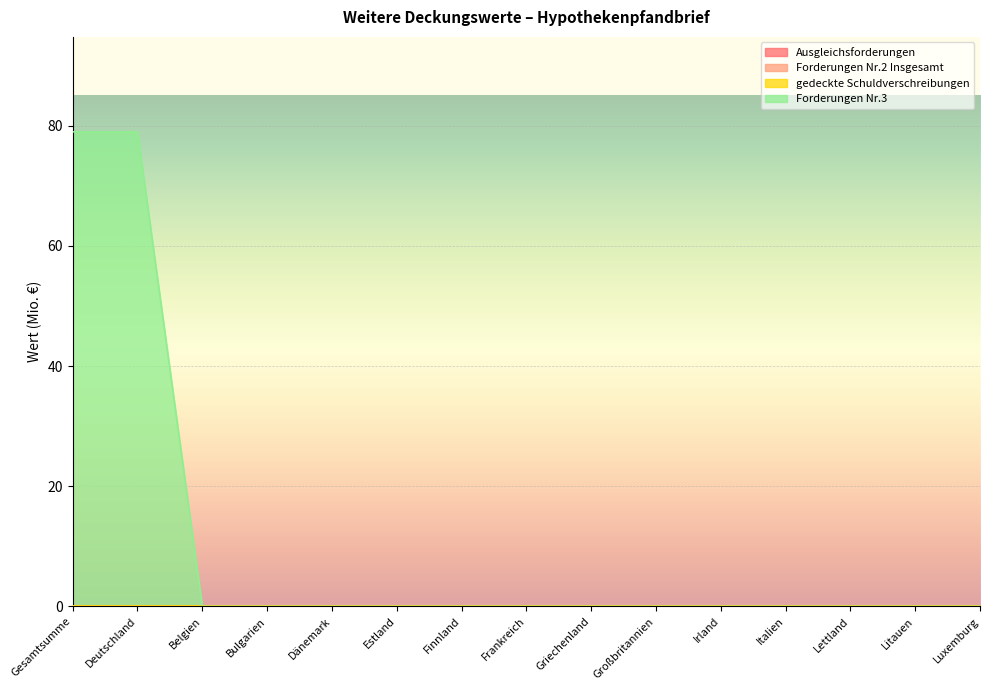

Is it true that gedeckte Schuldverschreibungen equals 0 at Belgien?

True